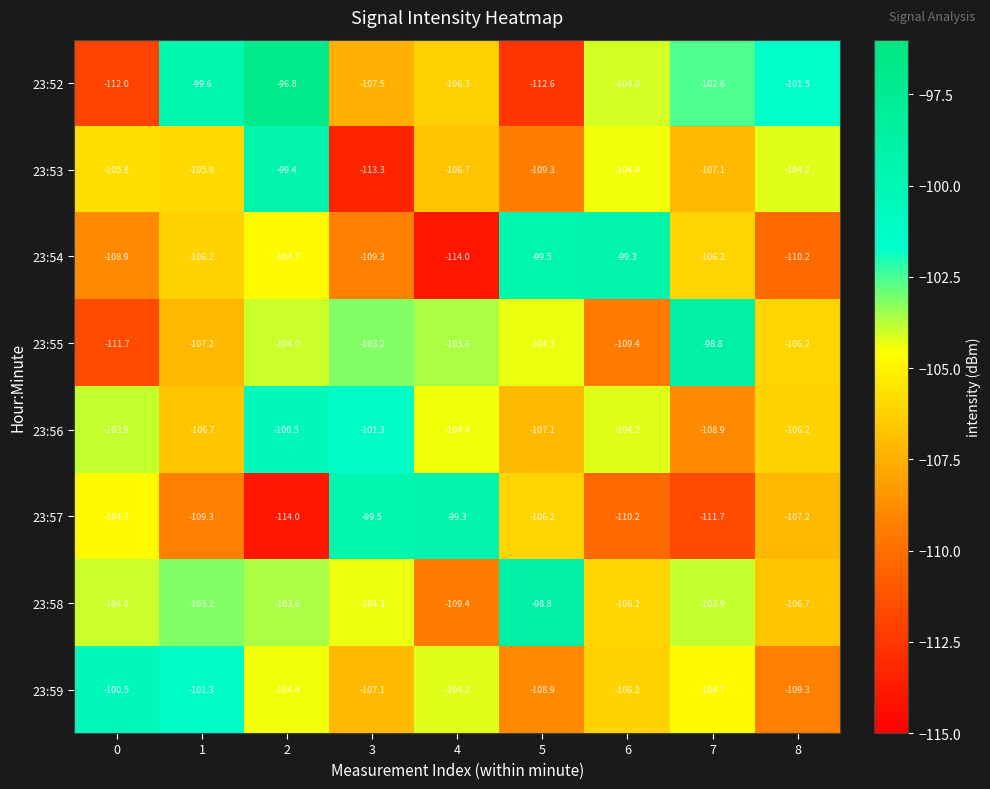

At 0, list the series in order from largest to smallest.

23:59, 23:56, 23:58, 23:57, 23:53, 23:54, 23:55, 23:52